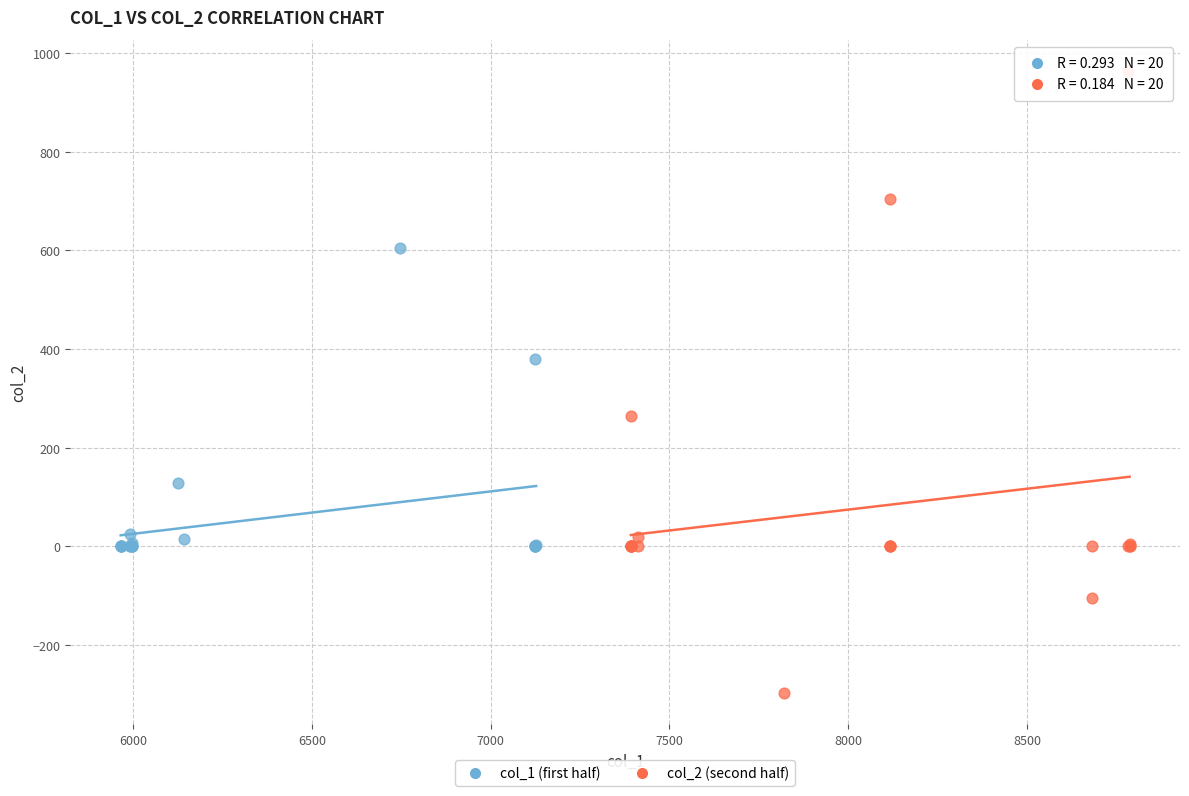

Which series has the widest spread of Y values?

col_2 (second half)